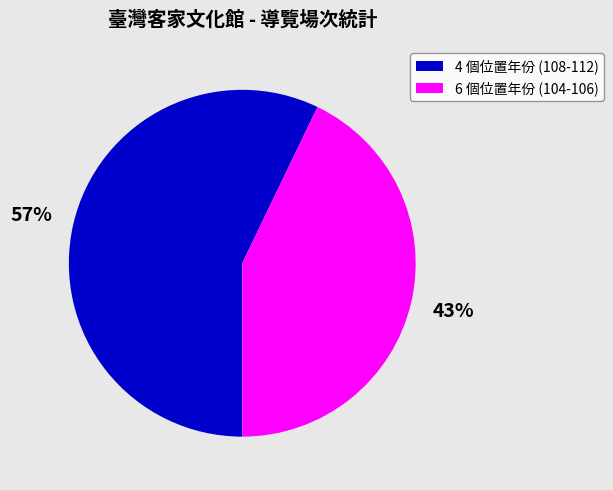

To the nearest percent, what is the difference between the largest and smallest slice percentages?

14%